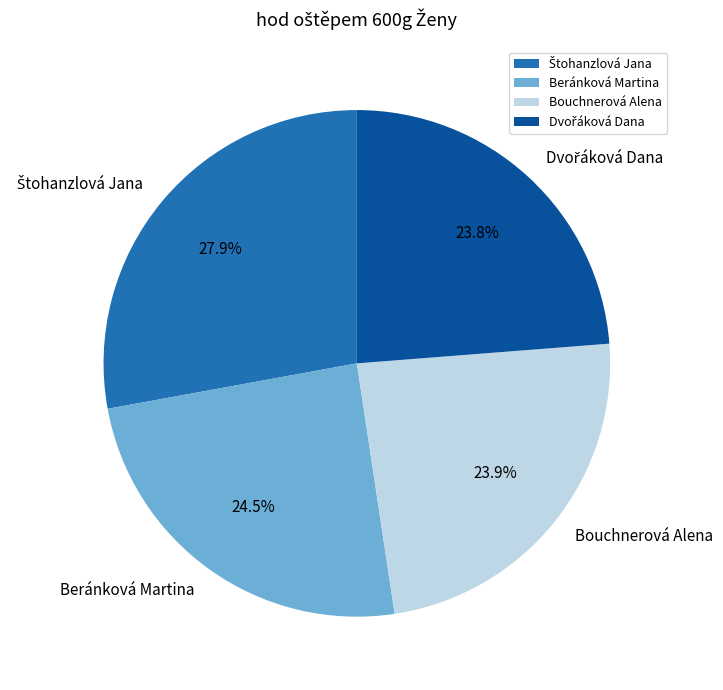

Is there any slice that represents more than half of the pie?

No